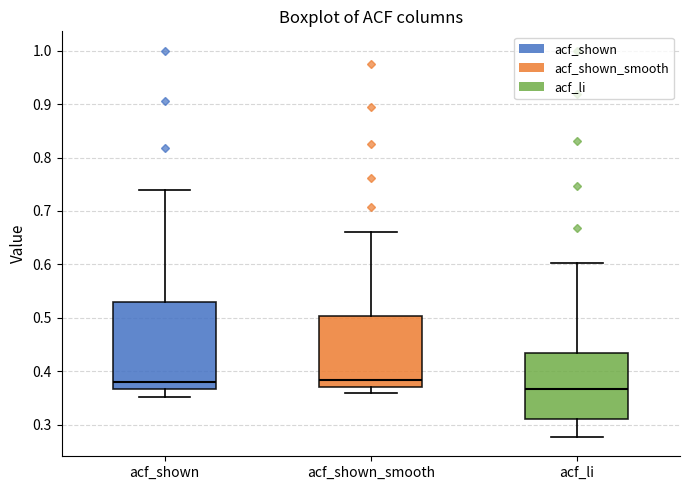

Which box has the lowest median line?

acf_li